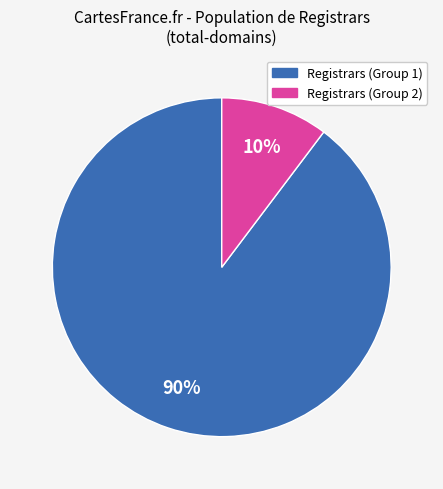

To the nearest percent, what is the average slice percentage?

50%